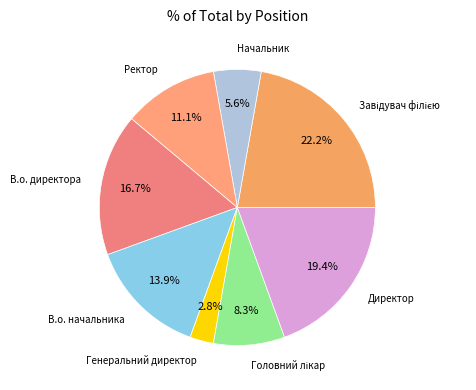

To the nearest percent, what is the difference between the largest and smallest slice percentages?

19%